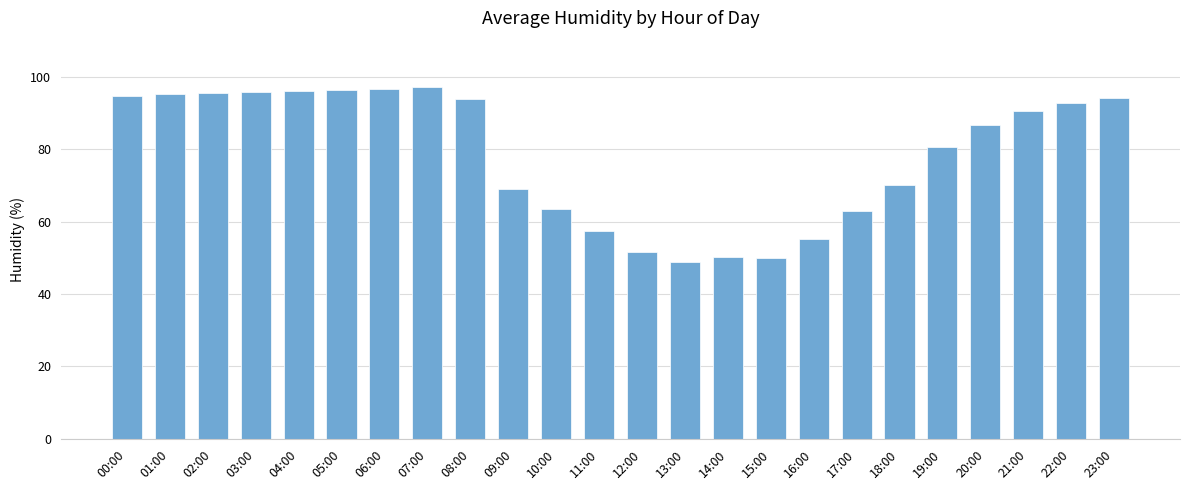

What is the sum of all values?

1885.8